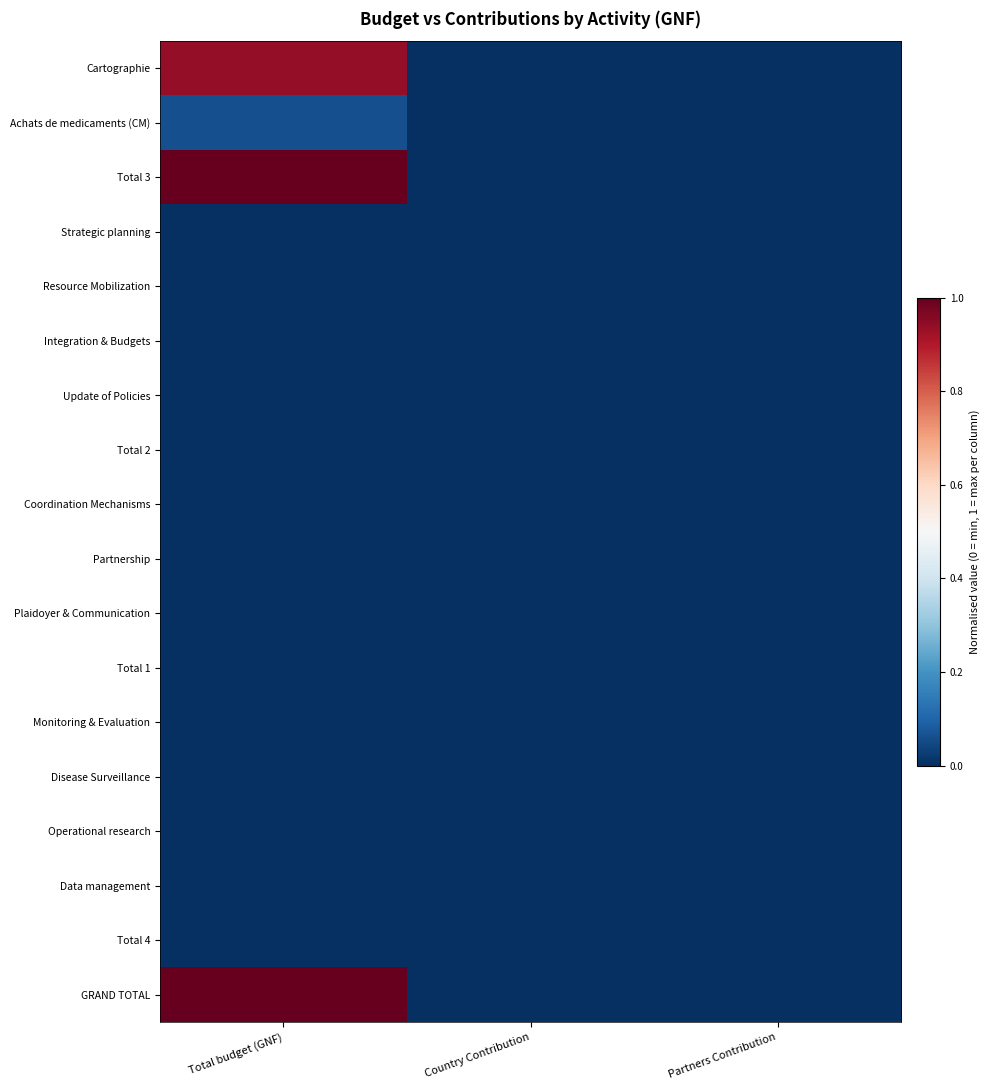

Between Partners Contribution and Country Contribution, which is larger?

Partners Contribution